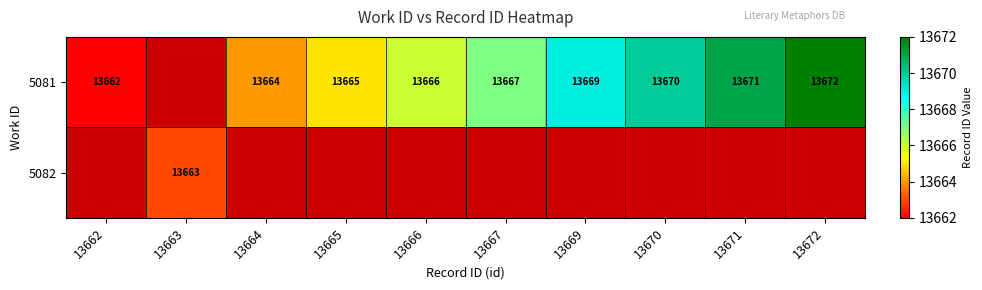

What is the sum of the 5081 values at 13672 and 13670?

27342